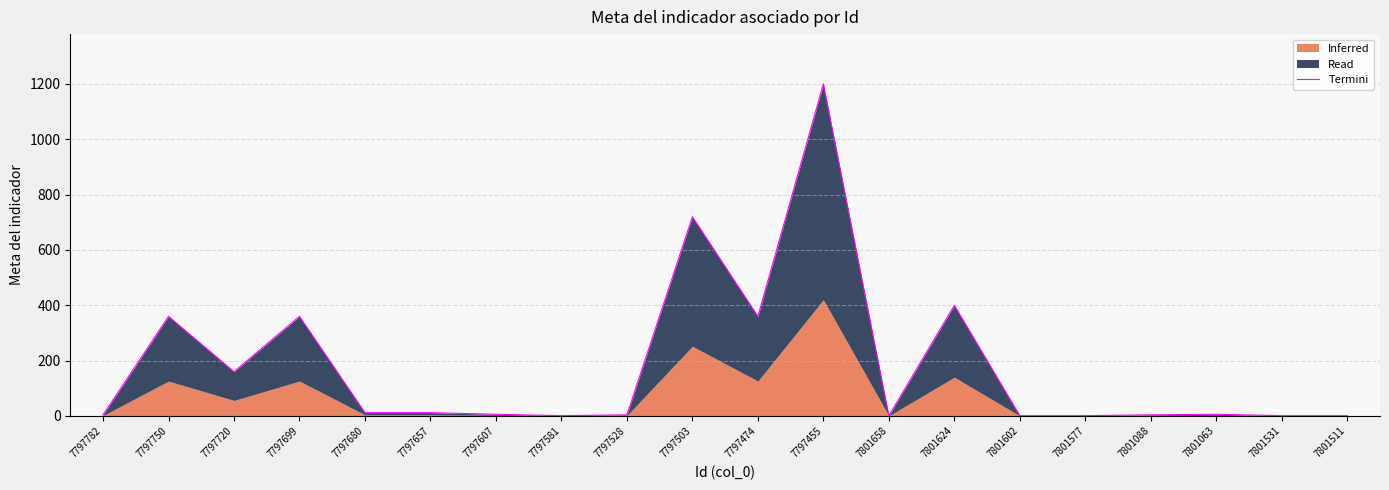

Which label corresponds to the largest value in the chart?

7797455